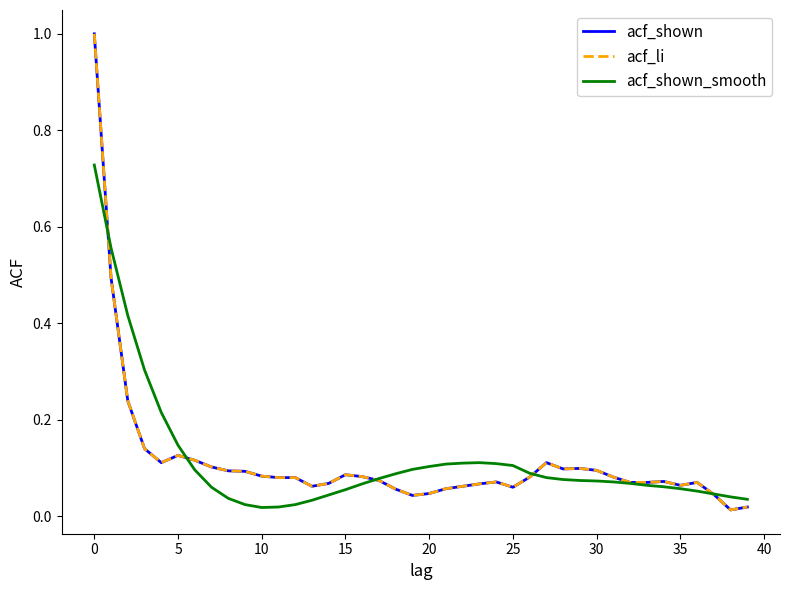

Does the chart have visible grid lines?

No